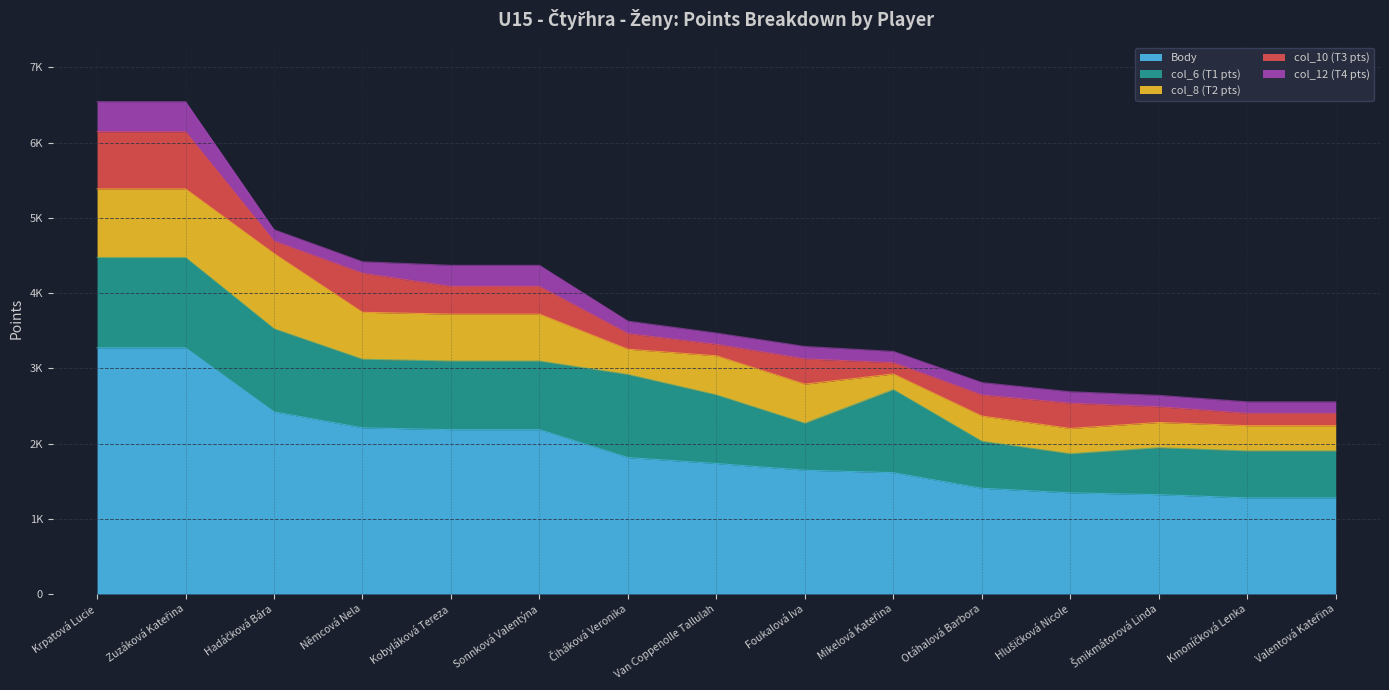

Rank the categories by Body value from highest to lowest.

Krpatová Lucie, Zuzáková Kateřina, Hadáčková Bára, Němcová Nela, Kobyláková Tereza, Sonnková Valentýna, Čiháková Veronika, Van Coppenolle Tallulah, Foukalová Iva, Mikelová Kateřina, Otáhalová Barbora, Hlušičková Nicole, Šmikmátorová Linda, Kmoníčková Lenka, Valentová Kateřina